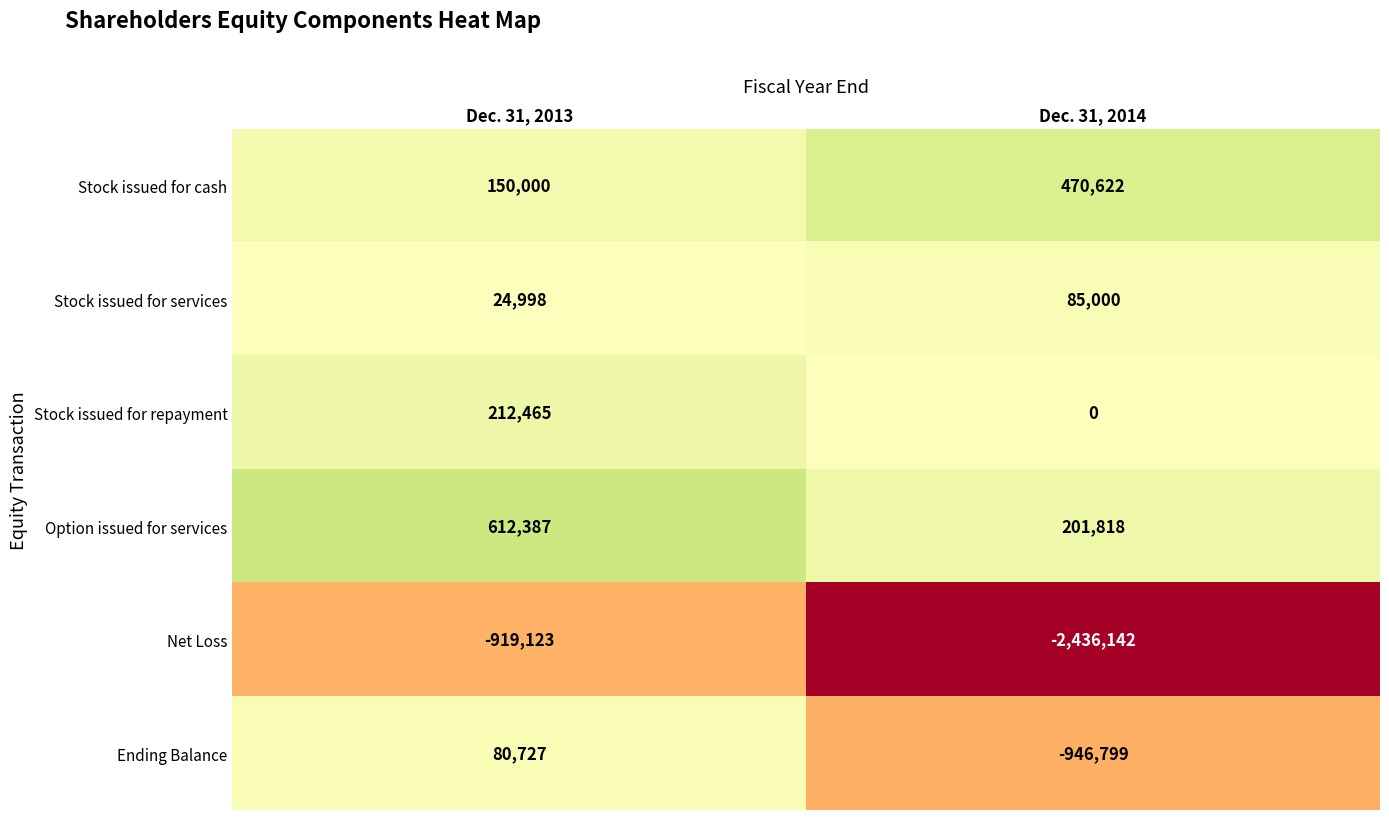

At which category does the chart reach its peak across all series?

Dec. 31, 2013